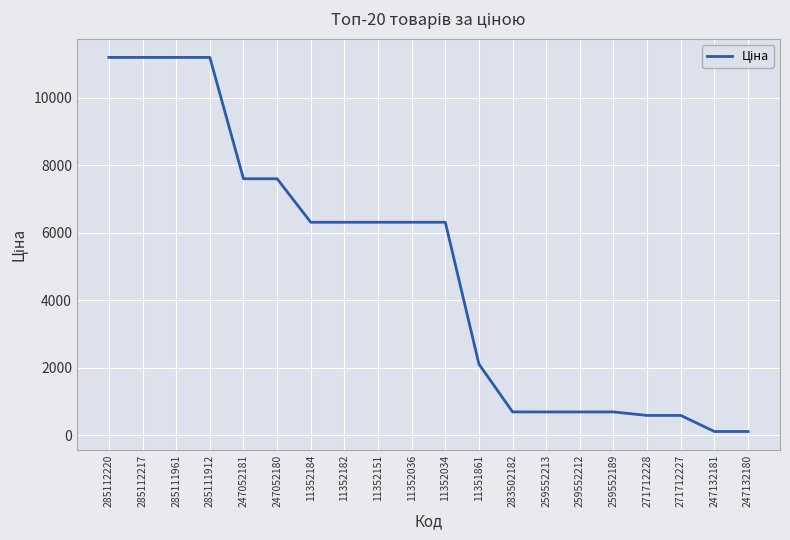

What position from the right is 247052181?

16